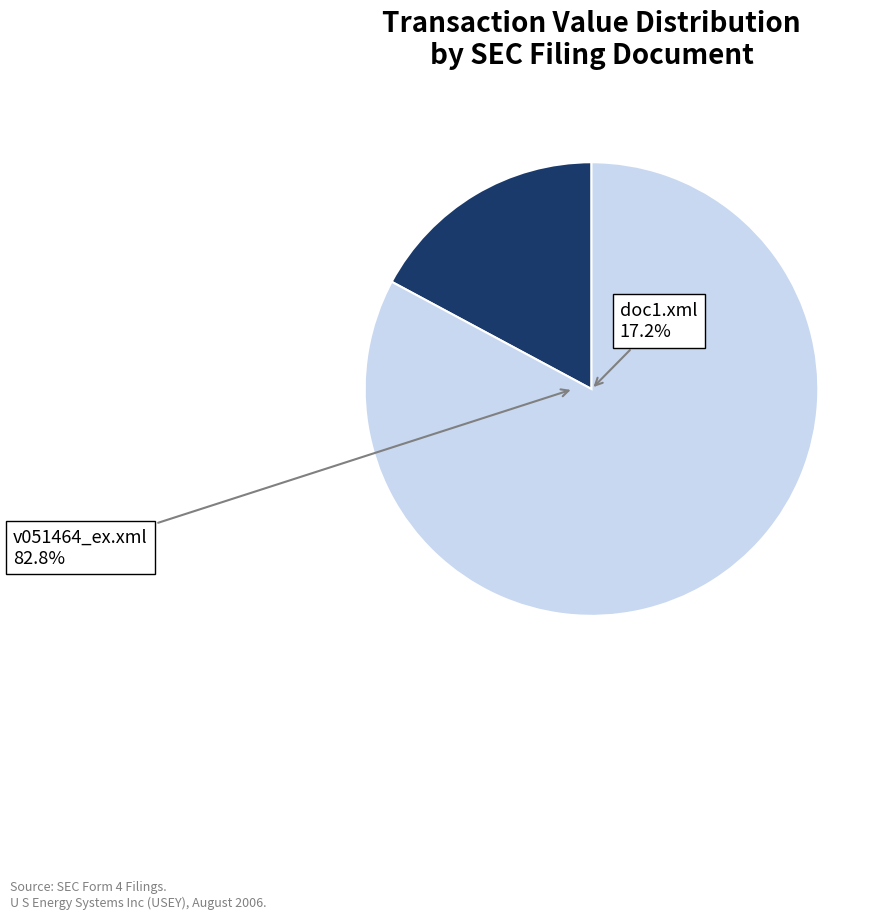

To the nearest percent, what percentage of the pie is v051464_ex.xml?

83%